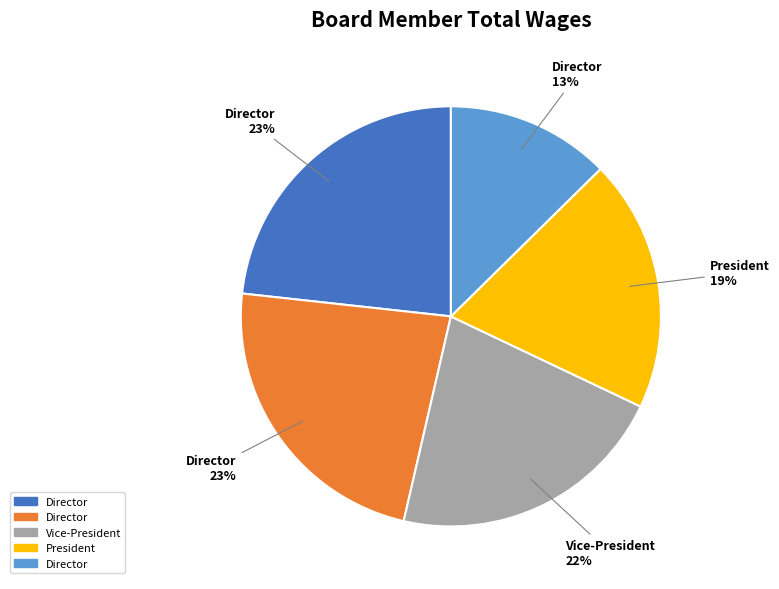

Is there a majority slice in this chart?

No